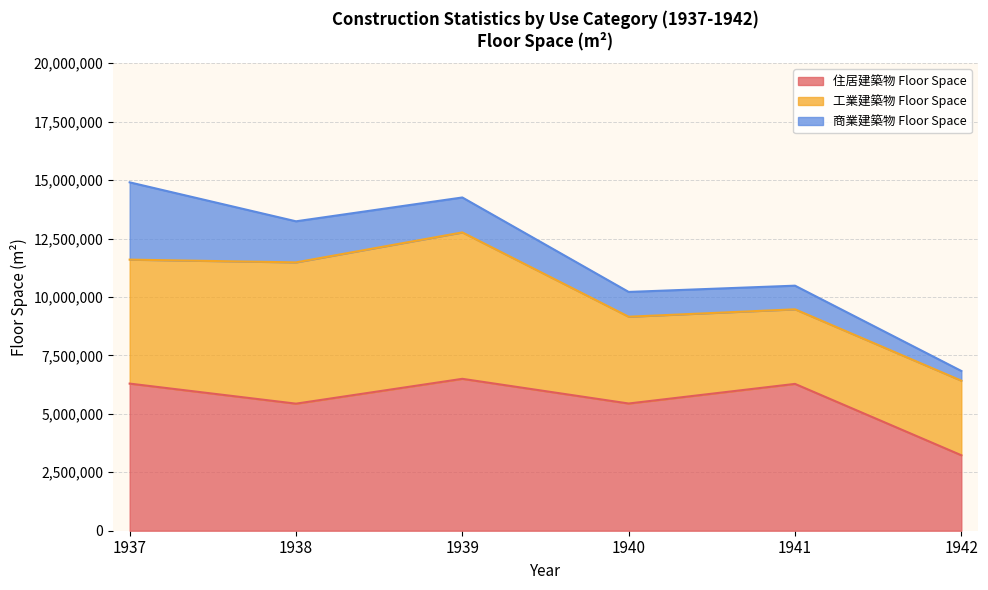

Which has a higher value, 1937 or 1942?

1937